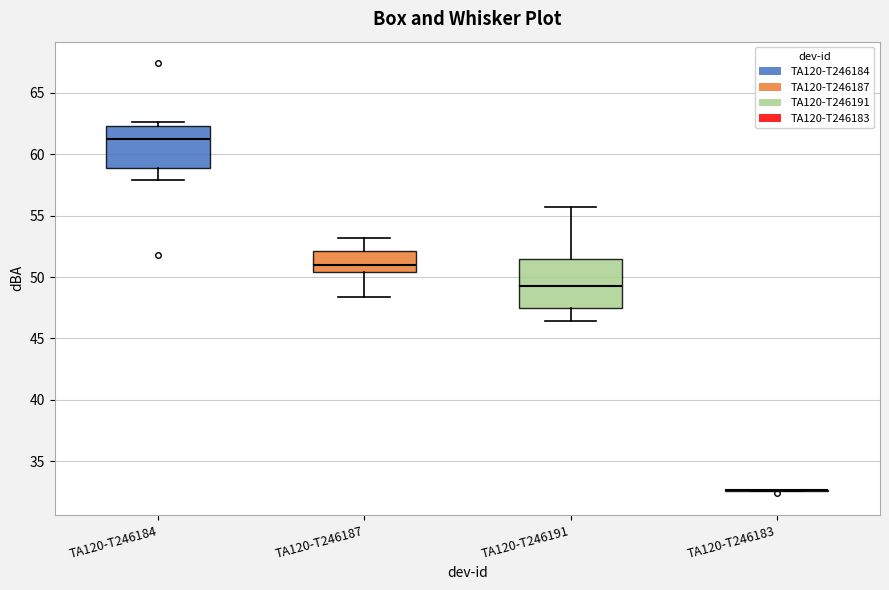

Where does the lower whisker of the box for TA120-T246184 end on the y-axis? The values are not printed on the chart, so give them approximately, as read against the axis.

58.0